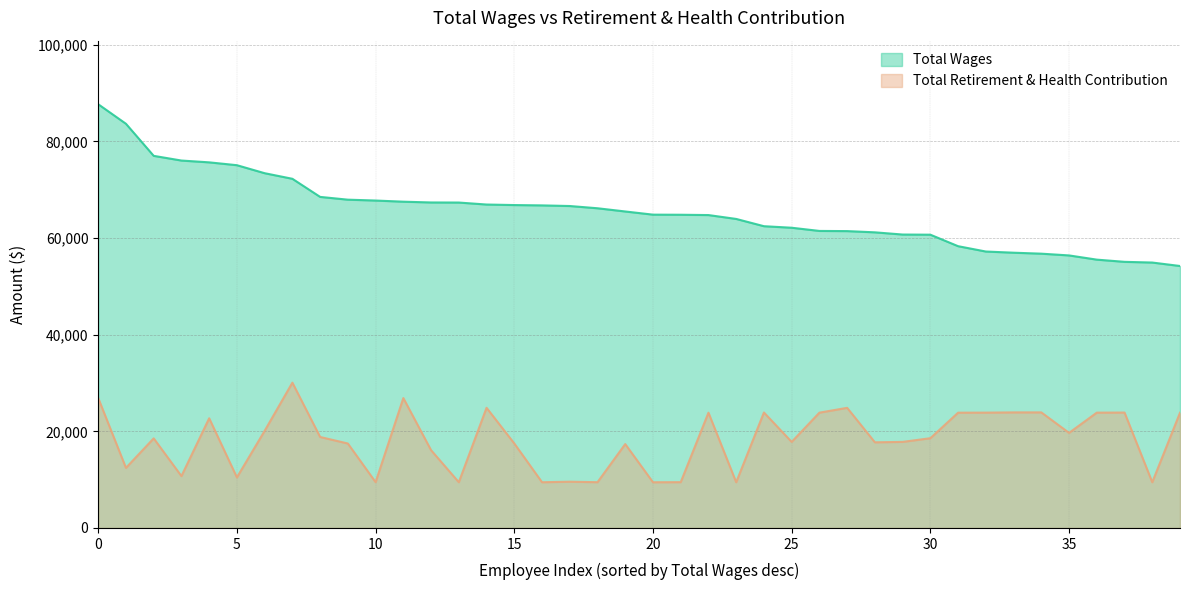

Reading right to left, list all the values displayed in this chart.

Total Wages: 54225	54939	55085	55541	56412	56775	56976	57219	58324	60704	60736	61192	61446	61482	62143	62461	63965	64767	64832	64853	65510	66175	66639	66769	66839	66947	67358	67375	67535	67774	67953	68527	72275	73433	75090	75678	76053	77025	83663	87709
Total Retirement & Health Contribution: 23848	9460	23886	23870	19680	23921	23920	23872	23861	18578	17813	17728	24864	23864	17812	23900	9460	23860	9477	9460	17361	9471	9571	9463	17487	24872	9465	16094	26885	9478	17478	18833	30072	20102	10464	22701	10736	18541	12436	26885